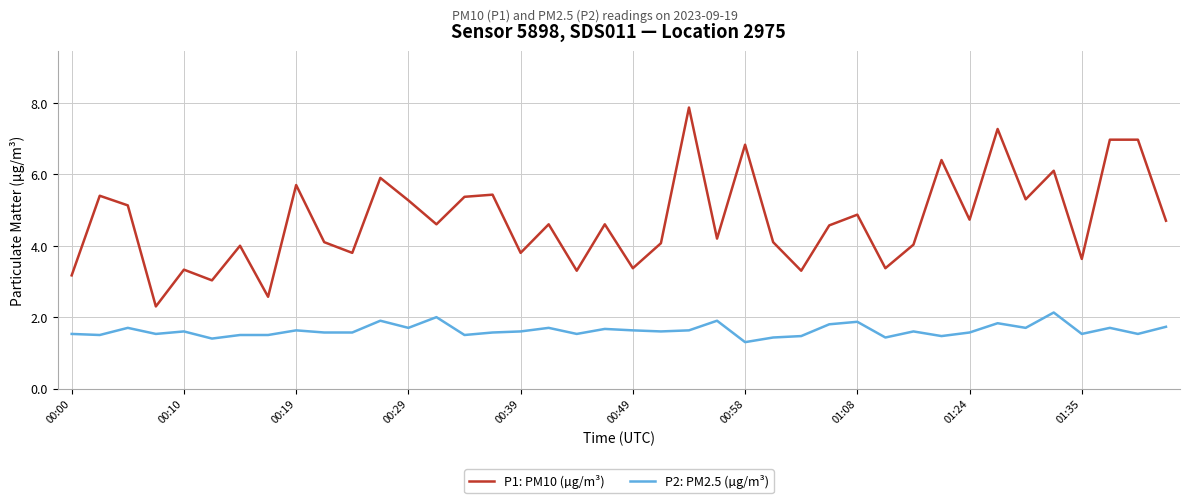

Does the chart have visible grid lines?

Yes